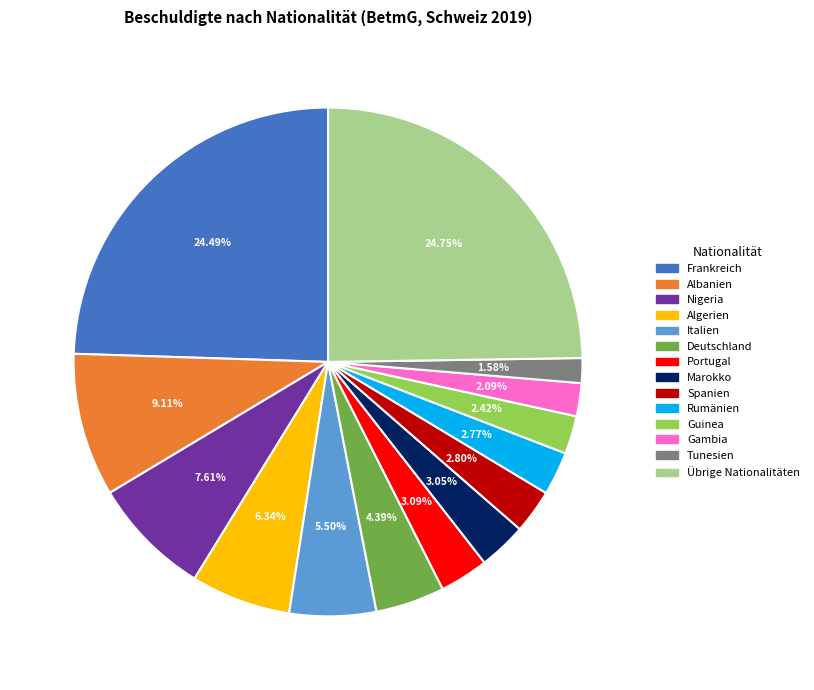

Do Marokko and Algerien together represent more than half of the pie?

No